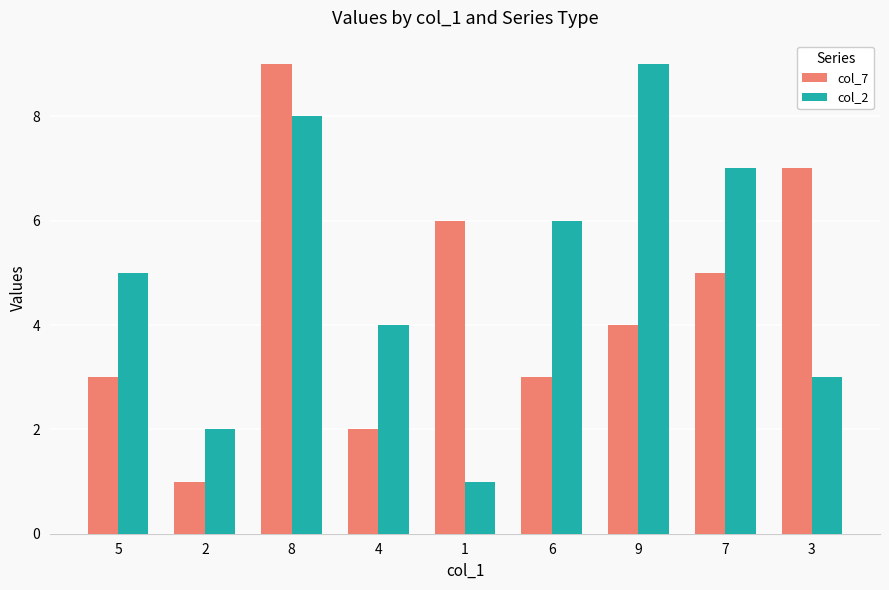

Rank the series at 1 from highest to lowest value.

col_7, col_2